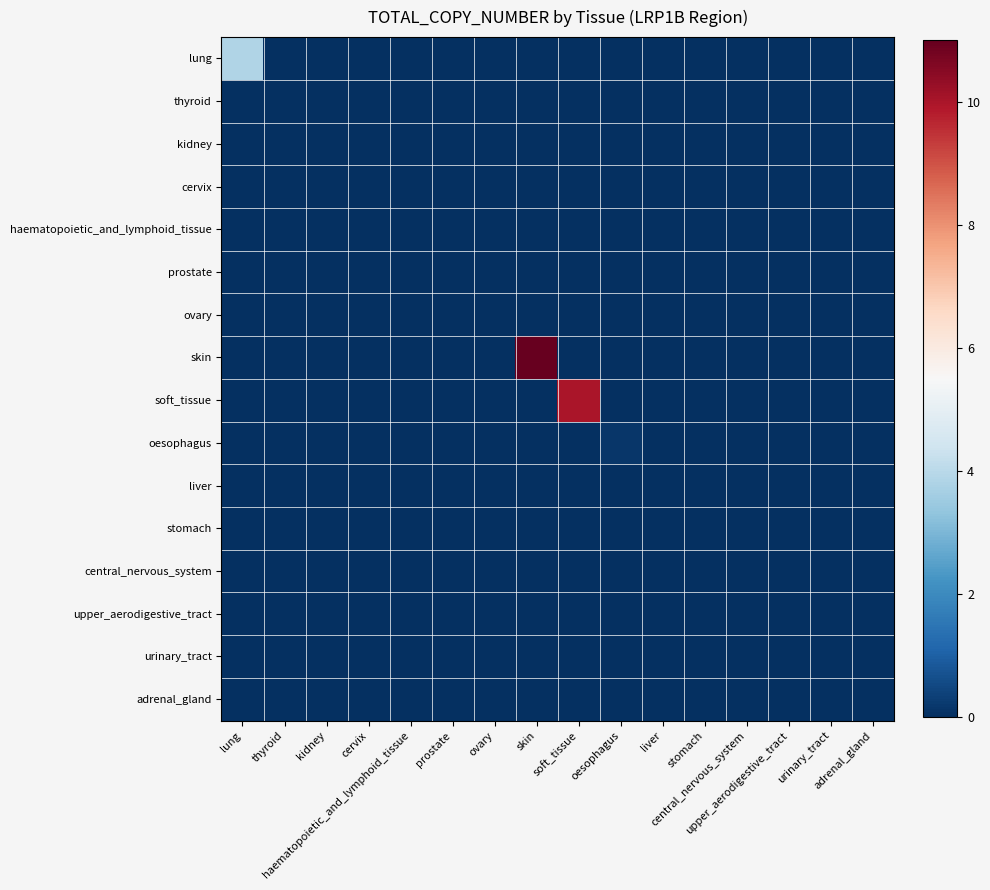

Reading left to right, list all the values displayed in this chart.

lung: lung=3.9	thyroid=0.0	kidney=0.0	cervix=0.0	haematopoietic_and_lymphoid_tissue=0.0	prostate=0.0	ovary=0.0	skin=0.0	soft_tissue=0.0	oesophagus=0.0	liver=0.0	stomach=0.0	central_nervous_system=0.0	upper_aerodigestive_tract=0.0	urinary_tract=0.0	adrenal_gland=0.0
thyroid: lung=0.0	thyroid=0.0	kidney=0.0	cervix=0.0	haematopoietic_and_lymphoid_tissue=0.0	prostate=0.0	ovary=0.0	skin=0.0	soft_tissue=0.0	oesophagus=0.0	liver=0.0	stomach=0.0	central_nervous_system=0.0	upper_aerodigestive_tract=0.0	urinary_tract=0.0	adrenal_gland=0.0
kidney: lung=0.0	thyroid=0.0	kidney=0.0	cervix=0.0	haematopoietic_and_lymphoid_tissue=0.0	prostate=0.0	ovary=0.0	skin=0.0	soft_tissue=0.0	oesophagus=0.0	liver=0.0	stomach=0.0	central_nervous_system=0.0	upper_aerodigestive_tract=0.0	urinary_tract=0.0	adrenal_gland=0.0
cervix: lung=0.0	thyroid=0.0	kidney=0.0	cervix=0.0	haematopoietic_and_lymphoid_tissue=0.0	prostate=0.0	ovary=0.0	skin=0.0	soft_tissue=0.0	oesophagus=0.0	liver=0.0	stomach=0.0	central_nervous_system=0.0	upper_aerodigestive_tract=0.0	urinary_tract=0.0	adrenal_gland=0.0
haematopoietic_and_lymphoid_tissue: lung=0.0	thyroid=0.0	kidney=0.0	cervix=0.0	haematopoietic_and_lymphoid_tissue=0.0	prostate=0.0	ovary=0.0	skin=0.0	soft_tissue=0.0	oesophagus=0.0	liver=0.0	stomach=0.0	central_nervous_system=0.0	upper_aerodigestive_tract=0.0	urinary_tract=0.0	adrenal_gland=0.0
prostate: lung=0.0	thyroid=0.0	kidney=0.0	cervix=0.0	haematopoietic_and_lymphoid_tissue=0.0	prostate=0.0	ovary=0.0	skin=0.0	soft_tissue=0.0	oesophagus=0.0	liver=0.0	stomach=0.0	central_nervous_system=0.0	upper_aerodigestive_tract=0.0	urinary_tract=0.0	adrenal_gland=0.0
ovary: lung=0.0	thyroid=0.0	kidney=0.0	cervix=0.0	haematopoietic_and_lymphoid_tissue=0.0	prostate=0.0	ovary=0.0	skin=0.0	soft_tissue=0.0	oesophagus=0.0	liver=0.0	stomach=0.0	central_nervous_system=0.0	upper_aerodigestive_tract=0.0	urinary_tract=0.0	adrenal_gland=0.0
skin: lung=0.0	thyroid=0.0	kidney=0.0	cervix=0.0	haematopoietic_and_lymphoid_tissue=0.0	prostate=0.0	ovary=0.0	skin=11.0	soft_tissue=0.0	oesophagus=0.0	liver=0.0	stomach=0.0	central_nervous_system=0.0	upper_aerodigestive_tract=0.0	urinary_tract=0.0	adrenal_gland=0.0
soft_tissue: lung=0.0	thyroid=0.0	kidney=0.0	cervix=0.0	haematopoietic_and_lymphoid_tissue=0.0	prostate=0.0	ovary=0.0	skin=0.0	soft_tissue=10.0	oesophagus=0.0	liver=0.0	stomach=0.0	central_nervous_system=0.0	upper_aerodigestive_tract=0.0	urinary_tract=0.0	adrenal_gland=0.0
oesophagus: lung=0.0	thyroid=0.0	kidney=0.0	cervix=0.0	haematopoietic_and_lymphoid_tissue=0.0	prostate=0.0	ovary=0.0	skin=0.0	soft_tissue=0.0	oesophagus=0.2	liver=0.0	stomach=0.0	central_nervous_system=0.0	upper_aerodigestive_tract=0.0	urinary_tract=0.0	adrenal_gland=0.0
liver: lung=0.0	thyroid=0.0	kidney=0.0	cervix=0.0	haematopoietic_and_lymphoid_tissue=0.0	prostate=0.0	ovary=0.0	skin=0.0	soft_tissue=0.0	oesophagus=0.0	liver=0.0	stomach=0.0	central_nervous_system=0.0	upper_aerodigestive_tract=0.0	urinary_tract=0.0	adrenal_gland=0.0
stomach: lung=0.0	thyroid=0.0	kidney=0.0	cervix=0.0	haematopoietic_and_lymphoid_tissue=0.0	prostate=0.0	ovary=0.0	skin=0.0	soft_tissue=0.0	oesophagus=0.0	liver=0.0	stomach=0.0	central_nervous_system=0.0	upper_aerodigestive_tract=0.0	urinary_tract=0.0	adrenal_gland=0.0
central_nervous_system: lung=0.0	thyroid=0.0	kidney=0.0	cervix=0.0	haematopoietic_and_lymphoid_tissue=0.0	prostate=0.0	ovary=0.0	skin=0.0	soft_tissue=0.0	oesophagus=0.0	liver=0.0	stomach=0.0	central_nervous_system=0.0	upper_aerodigestive_tract=0.0	urinary_tract=0.0	adrenal_gland=0.0
upper_aerodigestive_tract: lung=0.0	thyroid=0.0	kidney=0.0	cervix=0.0	haematopoietic_and_lymphoid_tissue=0.0	prostate=0.0	ovary=0.0	skin=0.0	soft_tissue=0.0	oesophagus=0.0	liver=0.0	stomach=0.0	central_nervous_system=0.0	upper_aerodigestive_tract=0.0	urinary_tract=0.0	adrenal_gland=0.0
urinary_tract: lung=0.0	thyroid=0.0	kidney=0.0	cervix=0.0	haematopoietic_and_lymphoid_tissue=0.0	prostate=0.0	ovary=0.0	skin=0.0	soft_tissue=0.0	oesophagus=0.0	liver=0.0	stomach=0.0	central_nervous_system=0.0	upper_aerodigestive_tract=0.0	urinary_tract=0.0	adrenal_gland=0.0
adrenal_gland: lung=0.0	thyroid=0.0	kidney=0.0	cervix=0.0	haematopoietic_and_lymphoid_tissue=0.0	prostate=0.0	ovary=0.0	skin=0.0	soft_tissue=0.0	oesophagus=0.0	liver=0.0	stomach=0.0	central_nervous_system=0.0	upper_aerodigestive_tract=0.0	urinary_tract=0.0	adrenal_gland=0.0